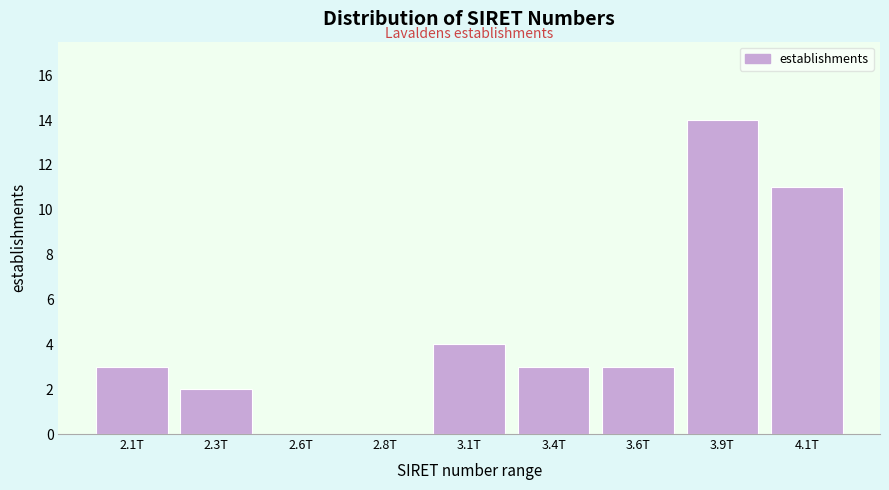

Reading left to right, what are all the values shown in this chart?

2.1T=3	2.3T=2	2.6T=0	2.8T=0	3.1T=4	3.4T=3	3.6T=3	3.9T=14	4.1T=11